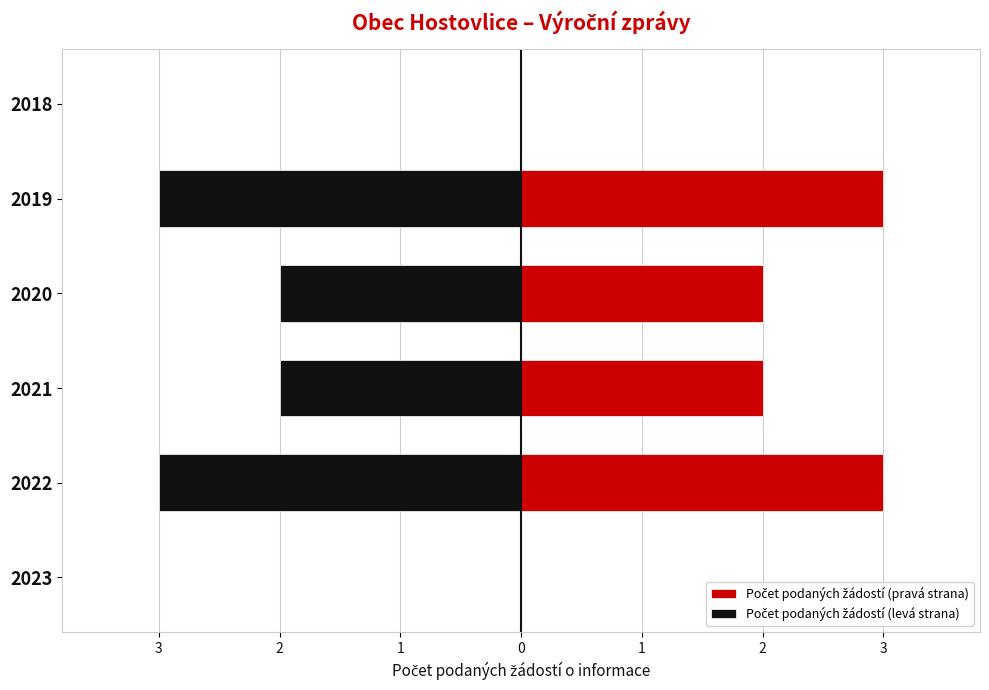

Read the Počet podaných žádostí o informace (mirror) value at 2020.

-2